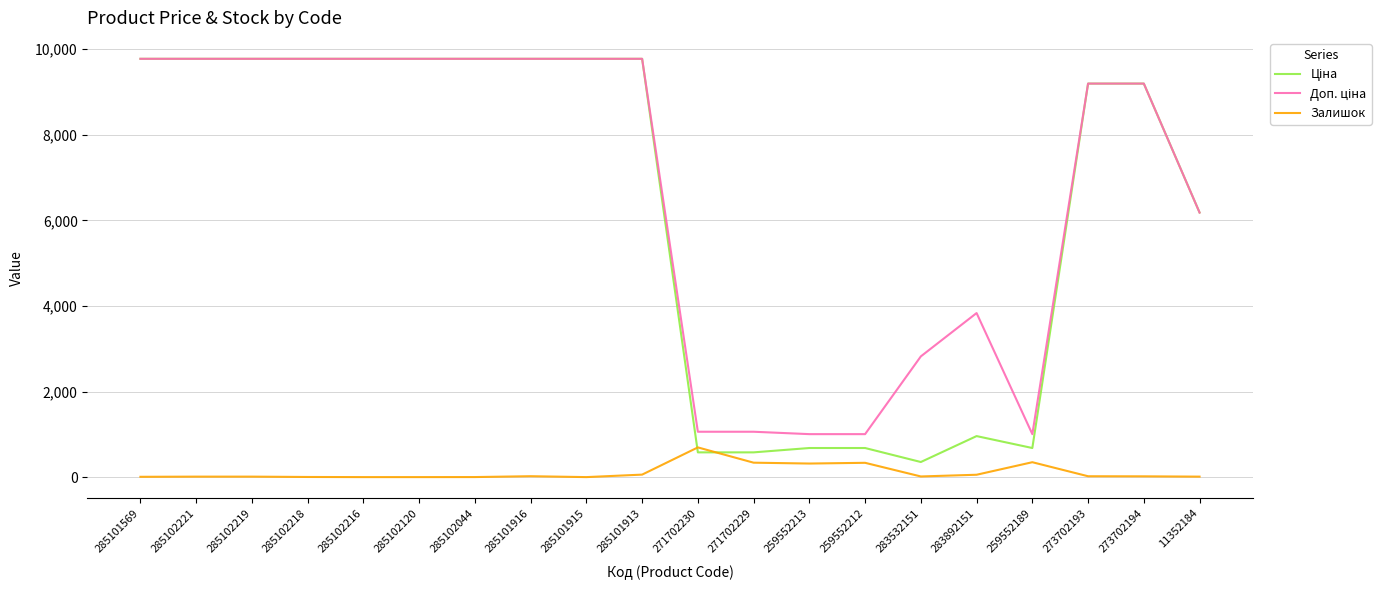

At which label does Залишок reach its peak?

271702230